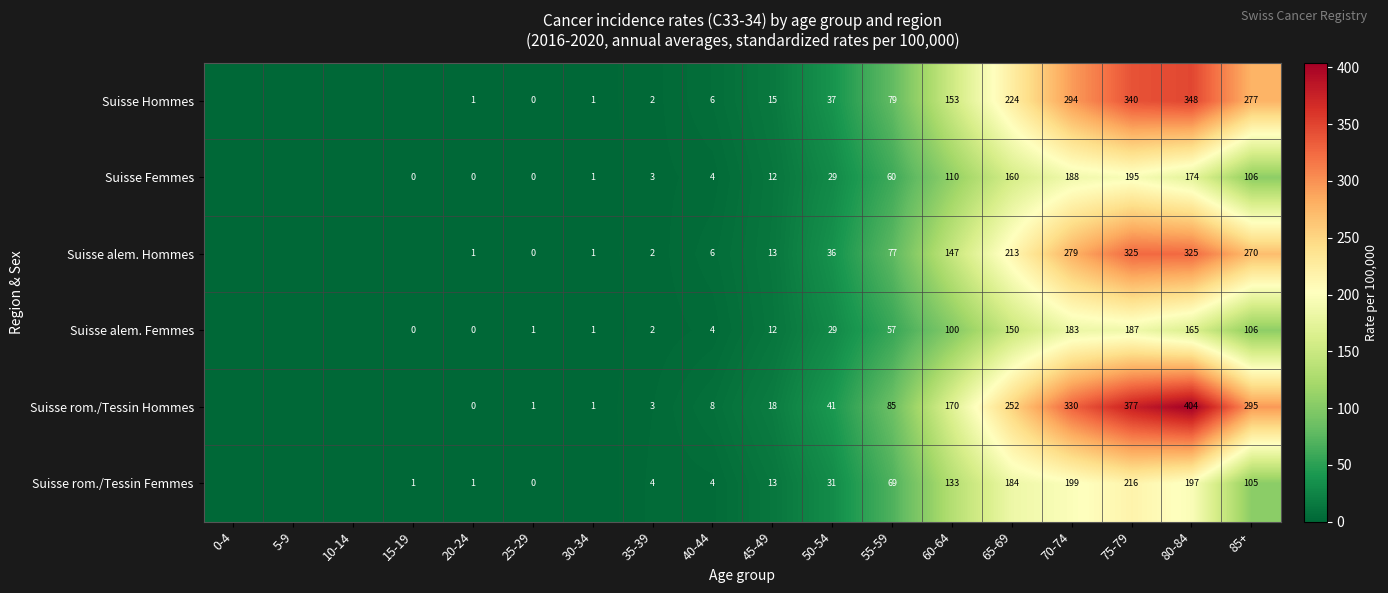

The Suisse Hommes series shows 153 at 60-64. True or false?

True